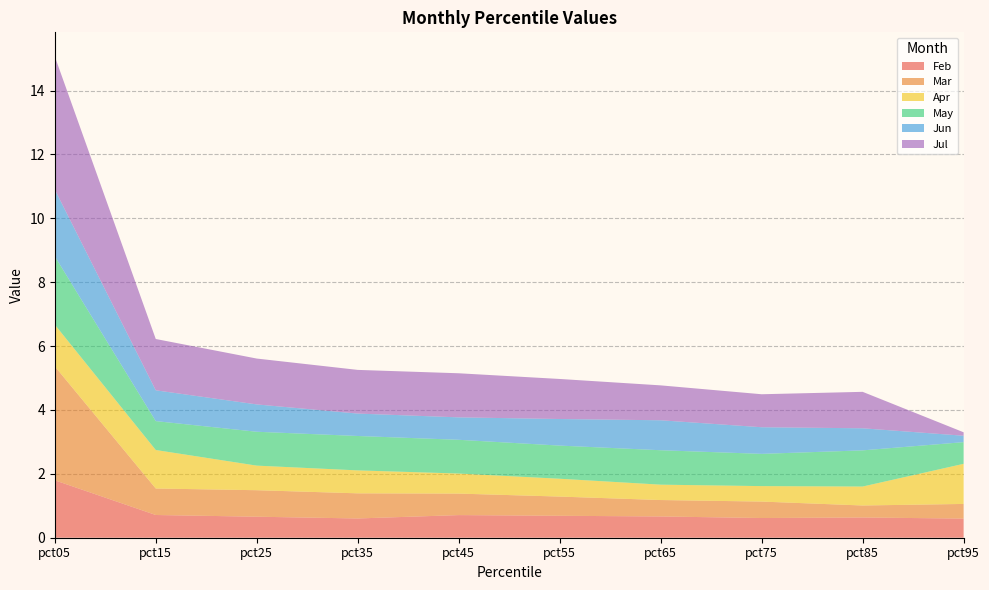

Reading right to left, transcribe all the data shown in this chart.

Feb: 0.6	0.6	0.6	0.7	0.7	0.7	0.6	0.7	0.7	1.8
Mar: 0.5	0.4	0.5	0.5	0.6	0.7	0.8	0.8	0.8	3.6
Apr: 1.3	0.6	0.5	0.5	0.6	0.6	0.7	0.8	1.2	1.3
May: 0.7	1.1	1.0	1.1	1.0	1.1	1.1	1.1	0.9	2.1
Jun: 0.2	0.7	0.8	0.9	0.8	0.7	0.7	0.9	1.0	2.1
Jul: 0.1	1.1	1.0	1.1	1.3	1.4	1.4	1.4	1.6	4.2